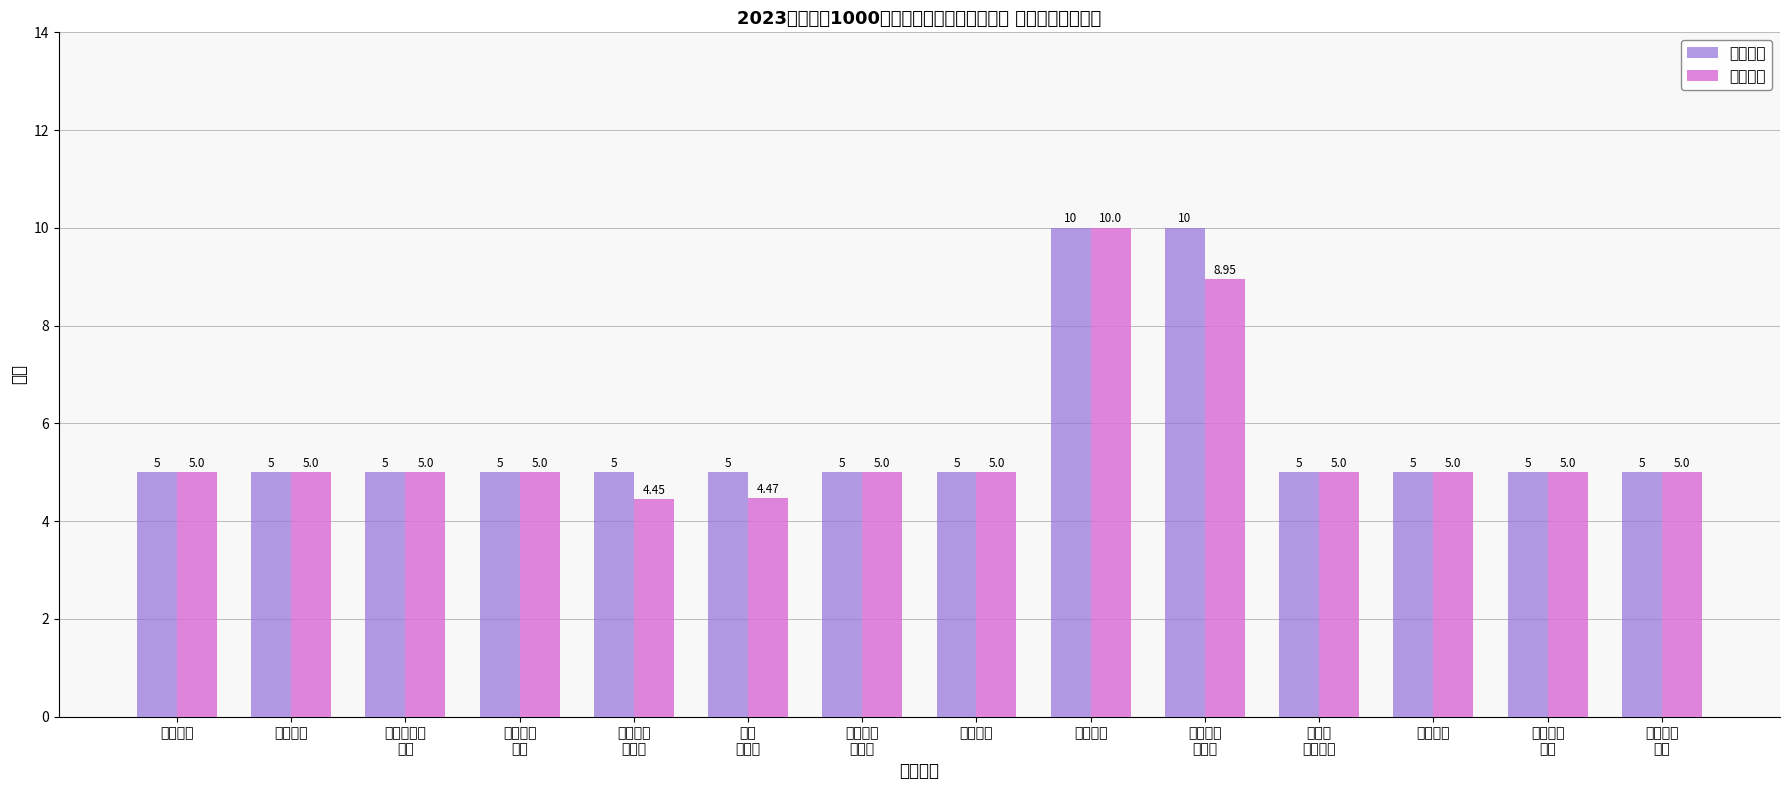

List the series in order of their peak value, highest first.

指标权重, 指标得分